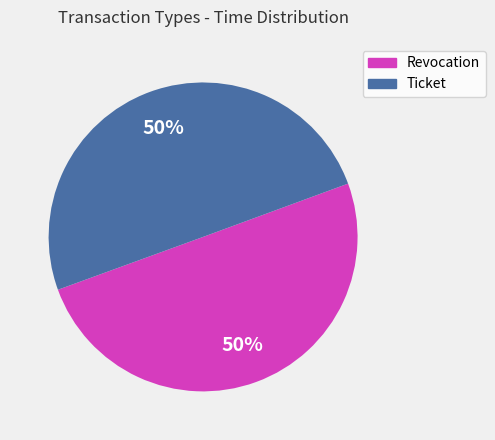

True or false: Ticket accounts for 38% of the total.

False